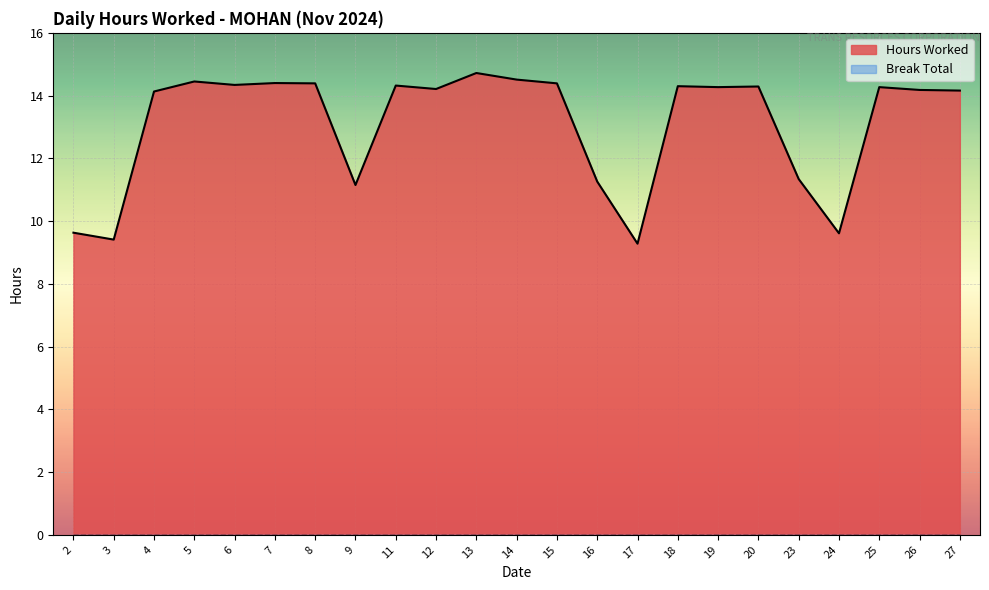

How many values exceed 14?

16